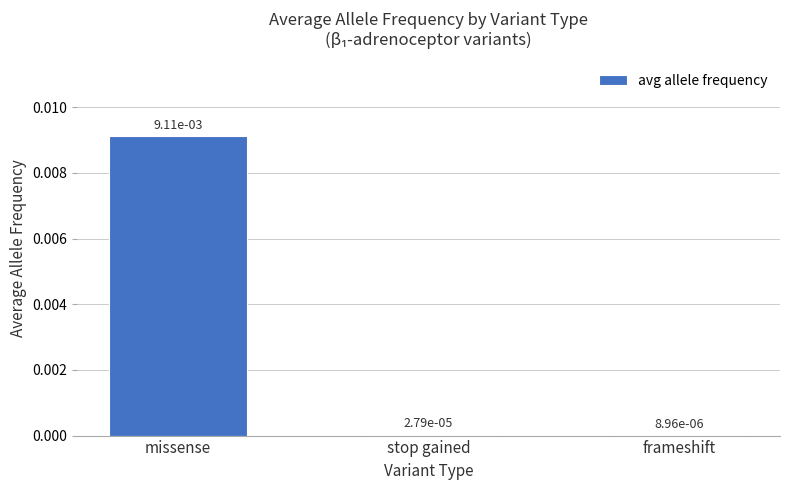

Which has a higher value, missense or frameshift?

missense